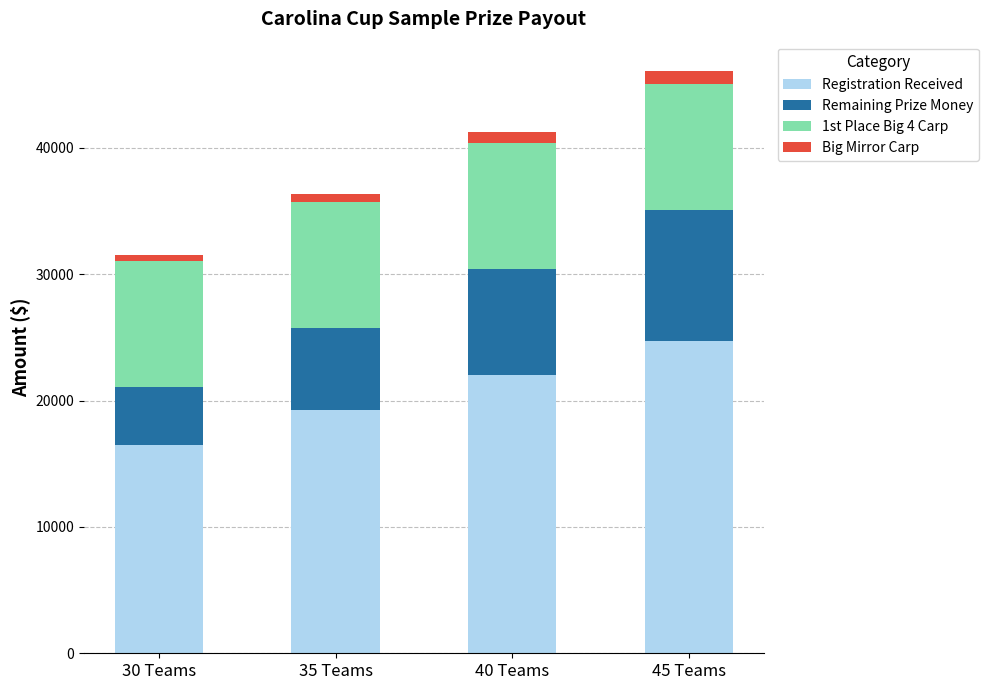

What are all the series names shown in the legend?

Registration Received, Remaining Prize Money, 1st Place Big 4 Carp, Big Mirror Carp